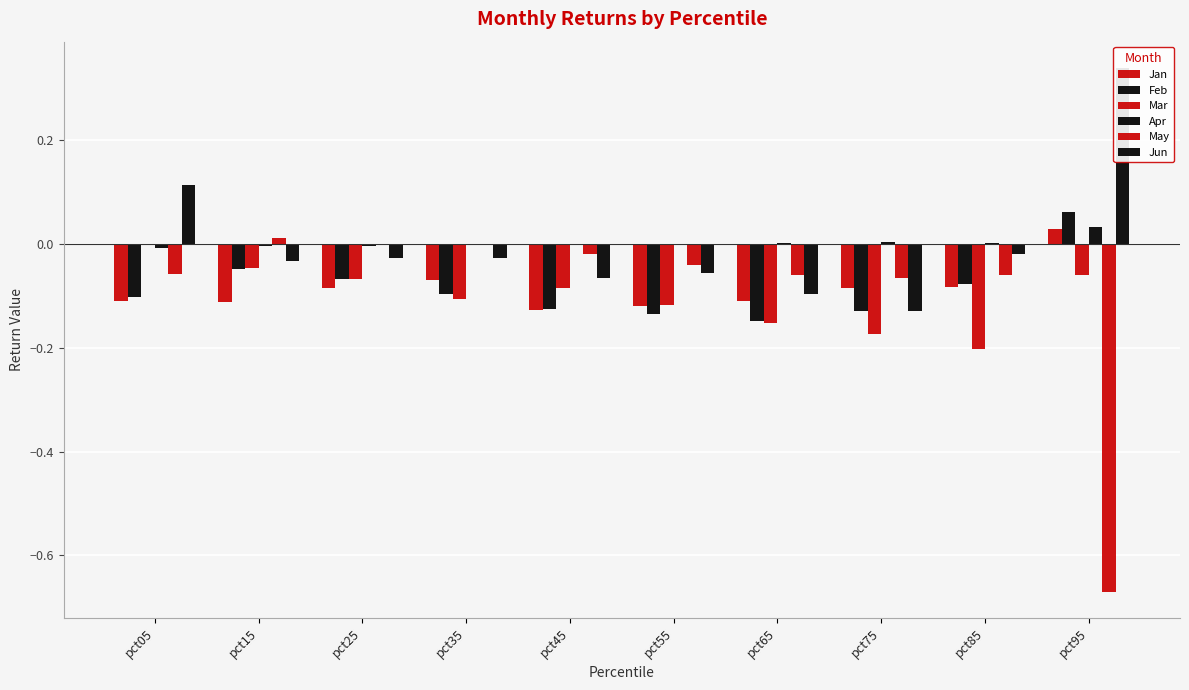

At how many categories does at least one series exceed 0?

8